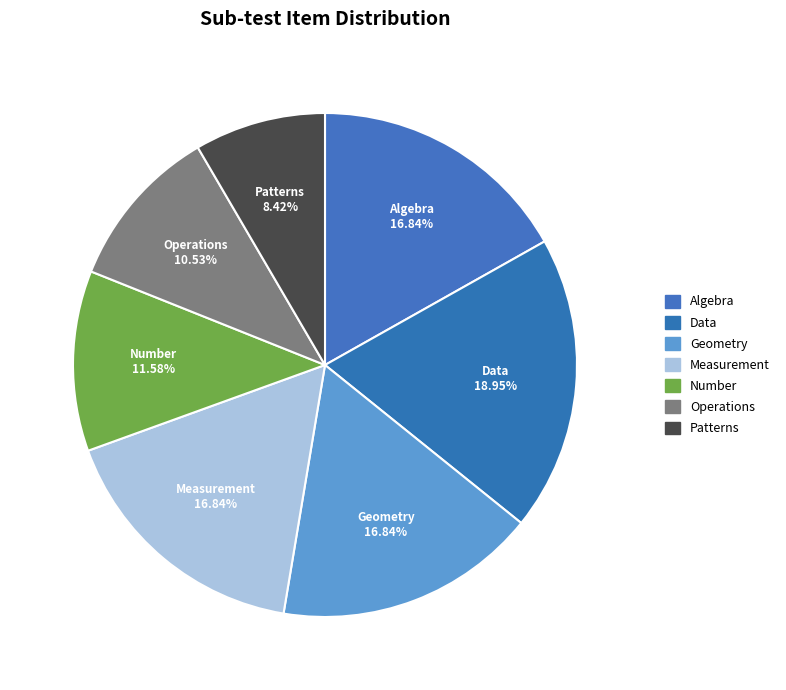

How many segments does this pie chart have?

7